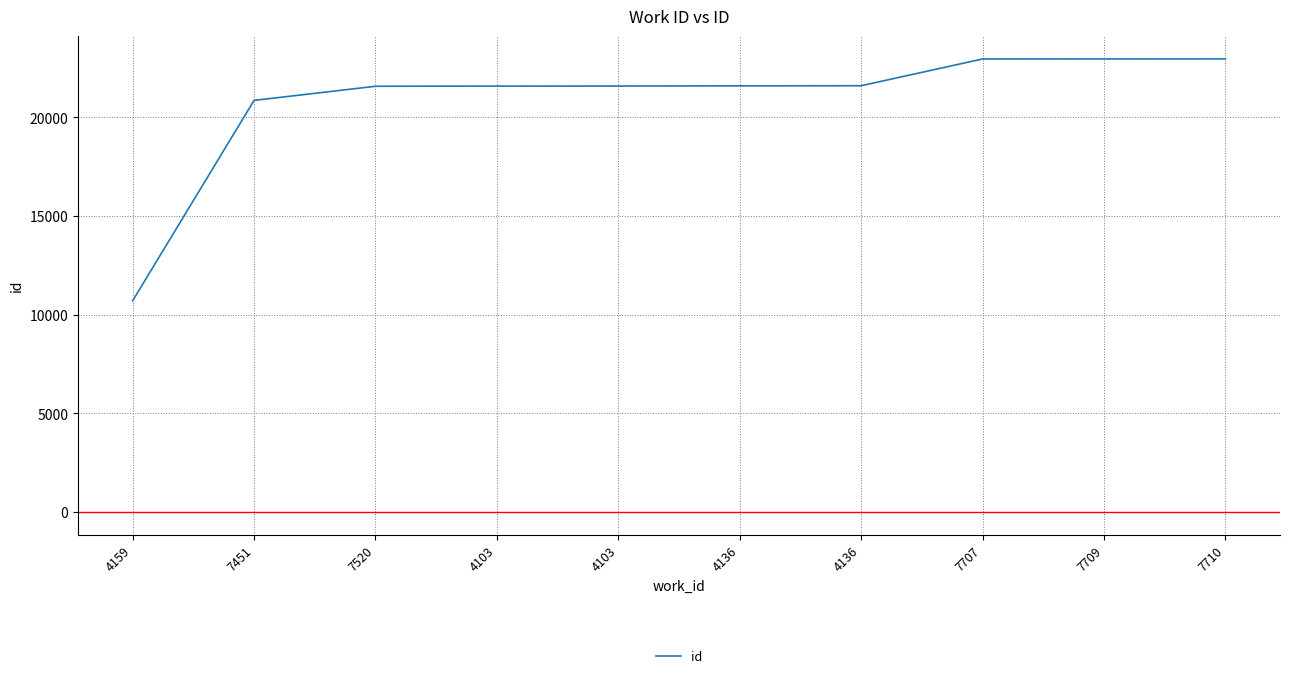

Reading right to left, what are all the values shown in this chart?

7710=22965	7709=22964	7707=22961	4136=21605	4136=21599	4103=21589	4103=21587	7520=21578	7451=20862	4159=10709